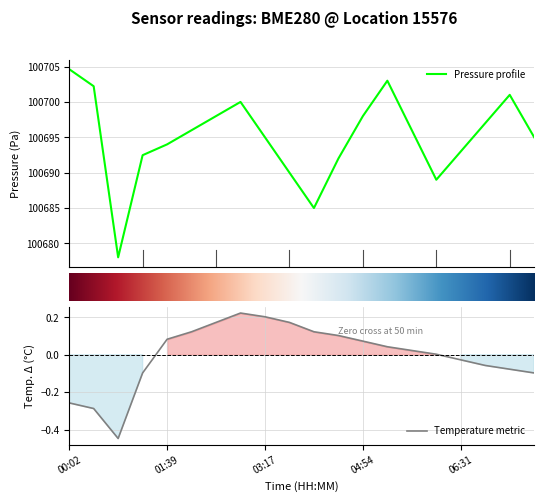

What is the difference between the second highest and second lowest values in the pressure series?

18.0